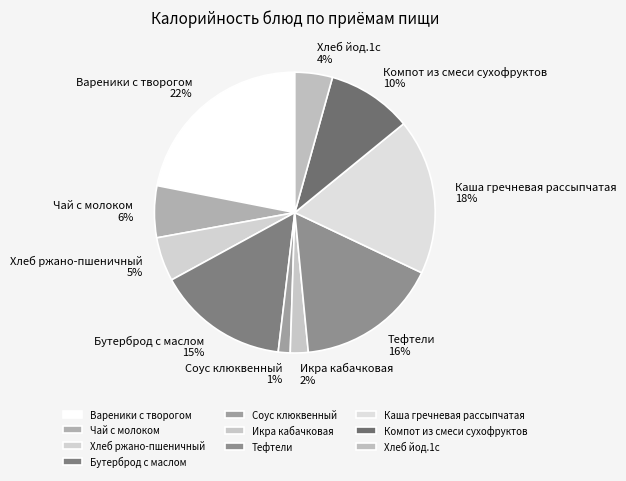

What percentage is the Хлеб ржано-пшеничный slice, to the nearest percent?

5%